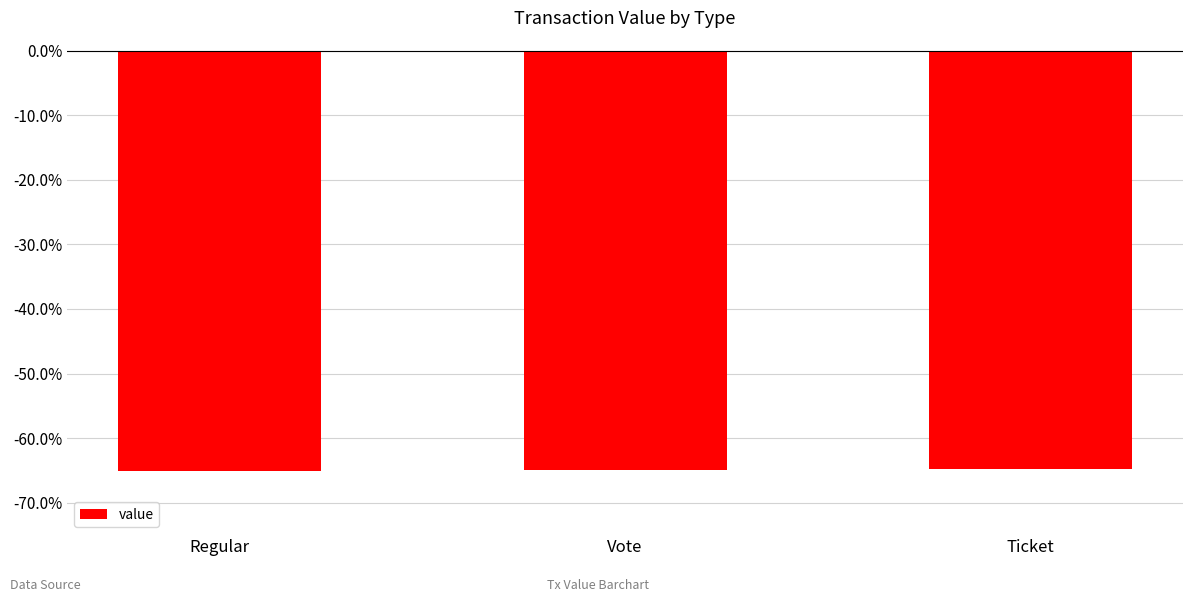

What is the difference between the second highest and minimum values?

0.2